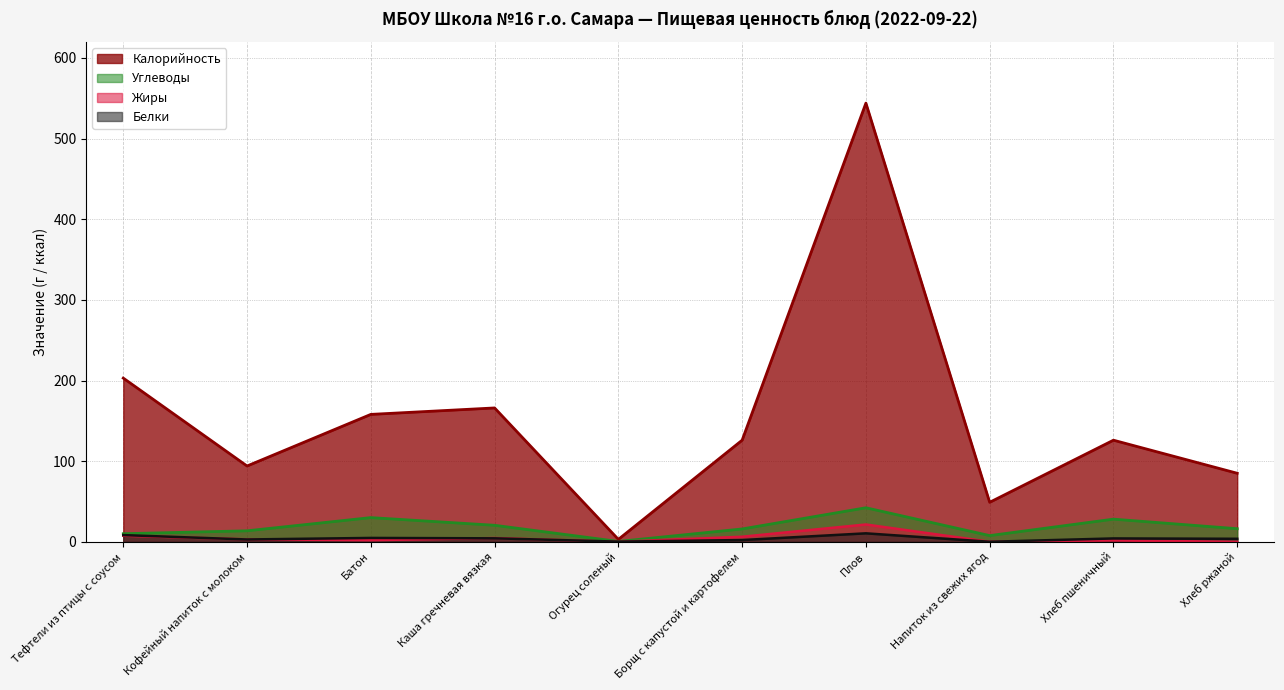

Which series changed the most between Плов and Напиток из свежих ягод?

Калорийность